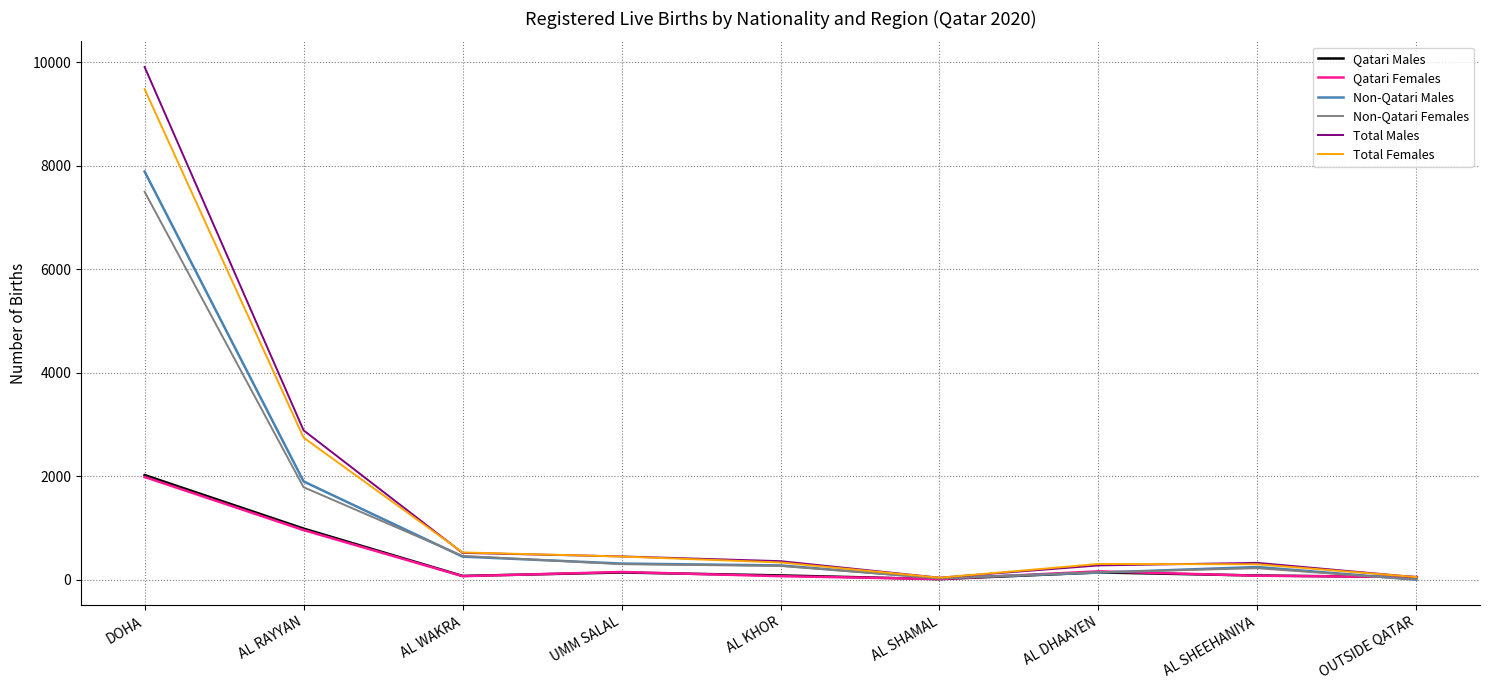

Is the value of Non-Qatari Females at AL DHAAYEN greater than the value of Qatari Males at AL RAYYAN?

No